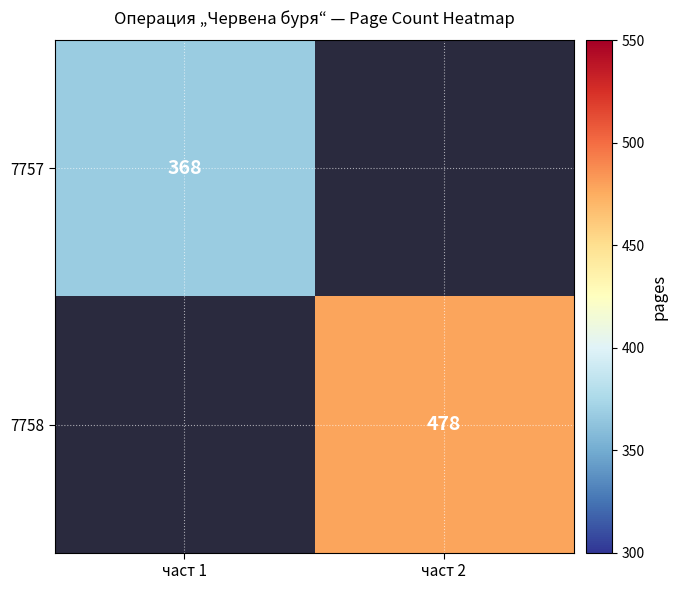

The value of 7758 at част 2 is 478. True or false?

True